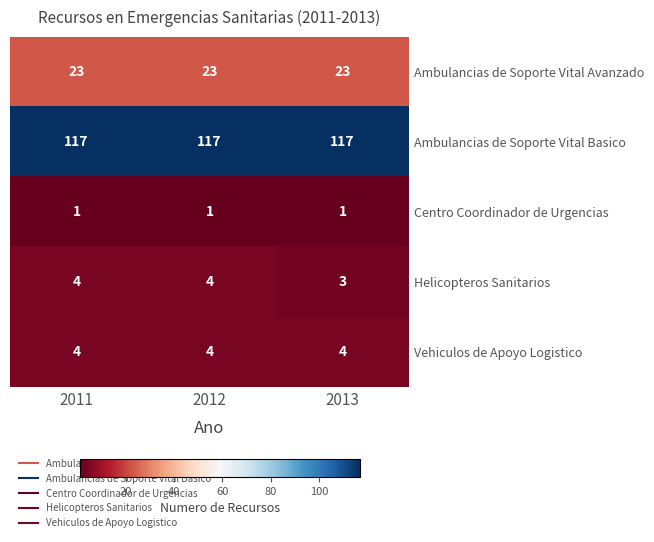

What is the average value of the Ambulancias de Soporte Vital Basico series?

117